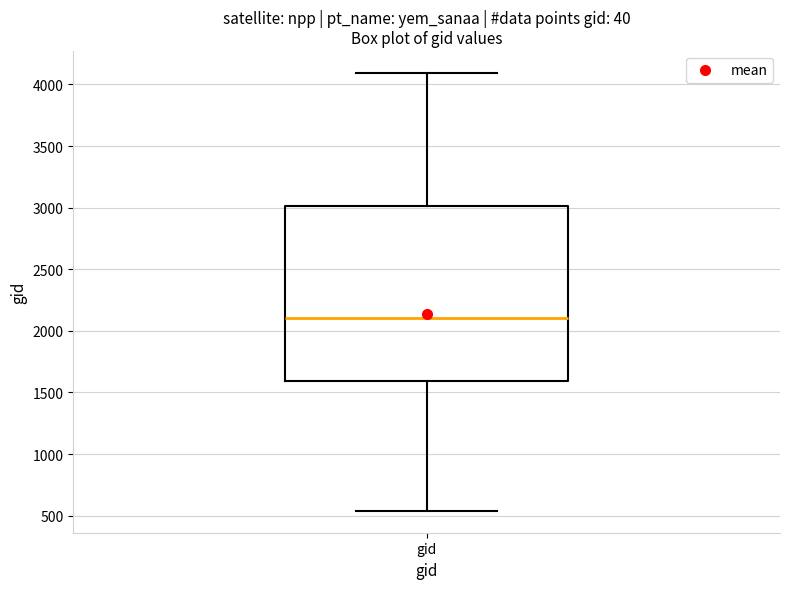

Transcribe this box plot: give where the median line is, the range the box spans, and where the two whiskers end, as read against the y-axis. The values are not printed on the chart, so give them approximately, as read against the axis.

median 2100, box 1600 to 3000, whiskers 550 to 4100